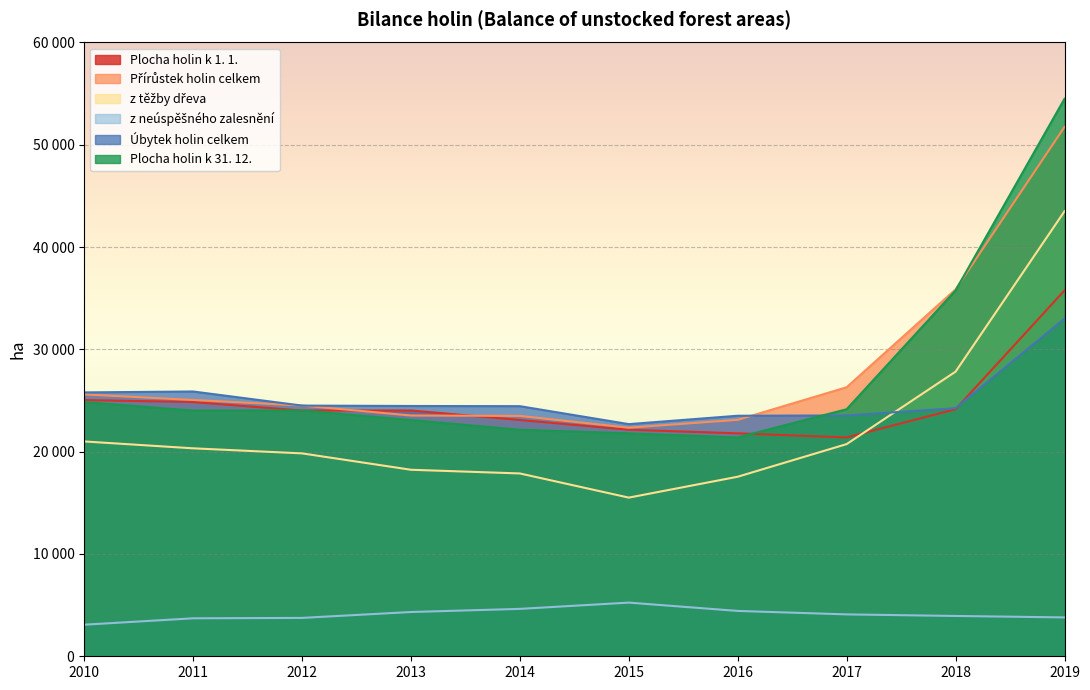

Where is Přírůstek holin celkem nearest to the value 37045?

2018